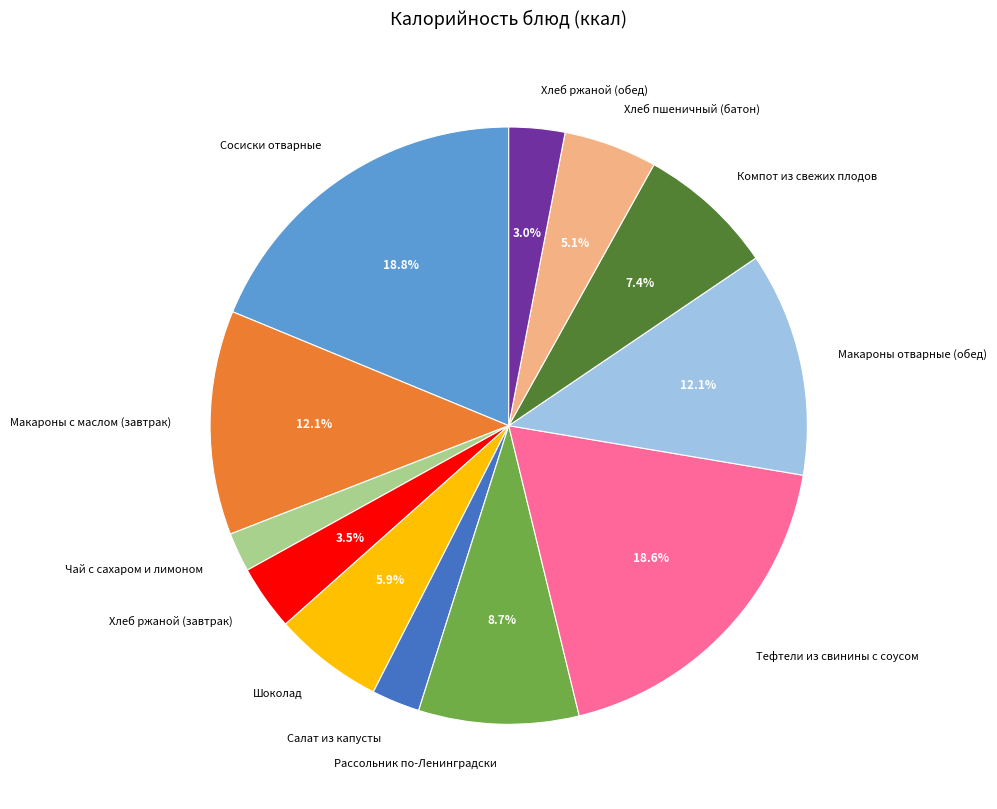

Count the number of slices in the pie.

12